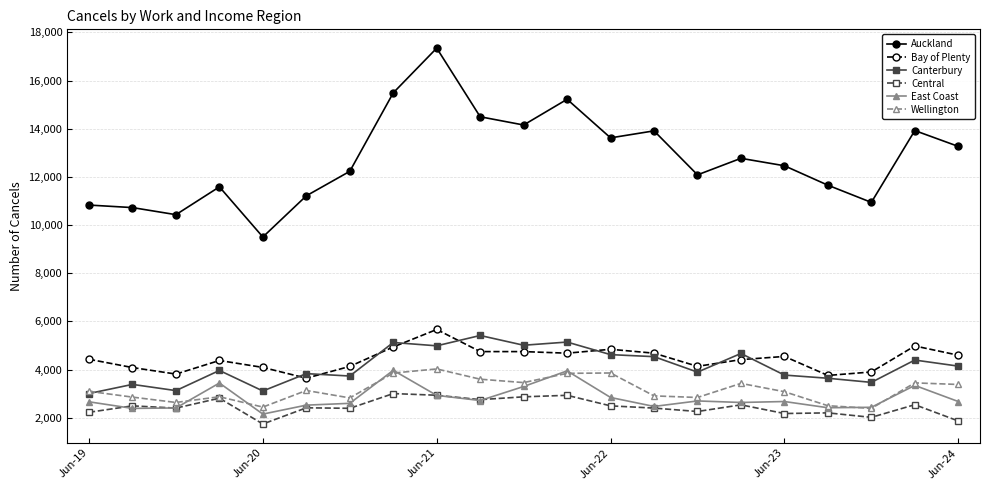

What is the minimum value shown in the chart?

1743